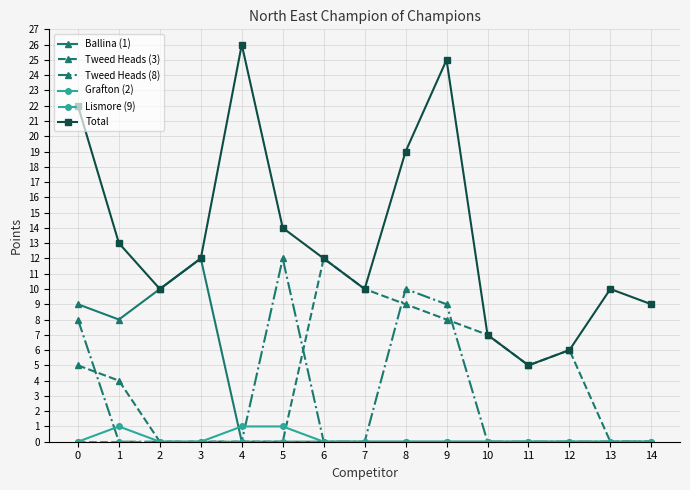

Which series has the largest range (max minus min)?

Total